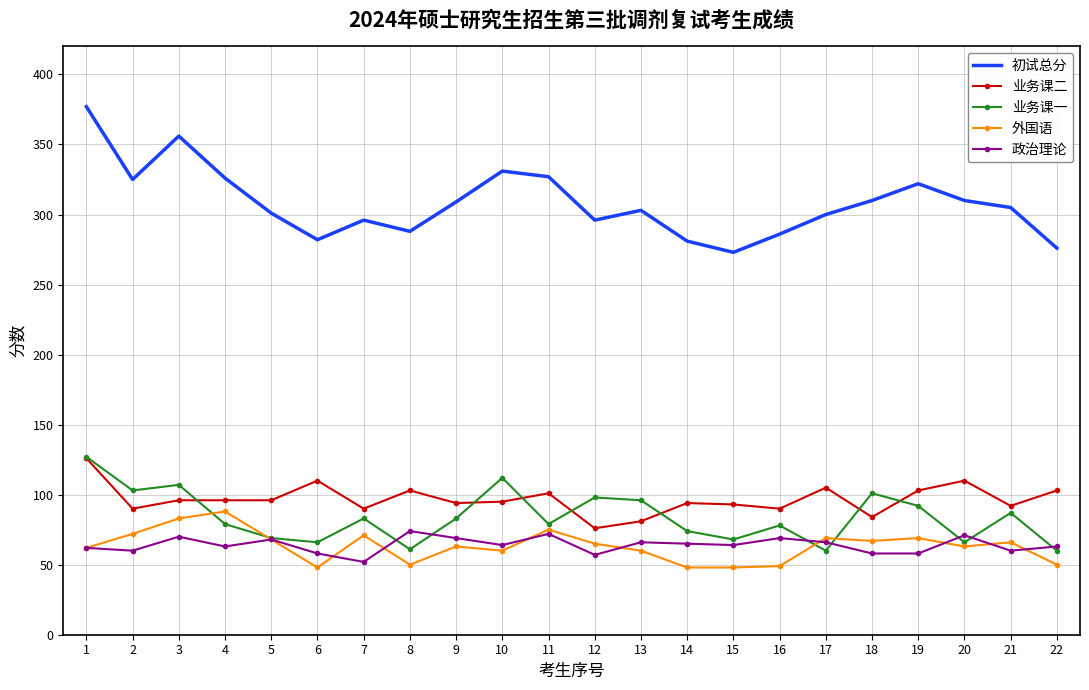

What is the minimum value for 政治理论?

52